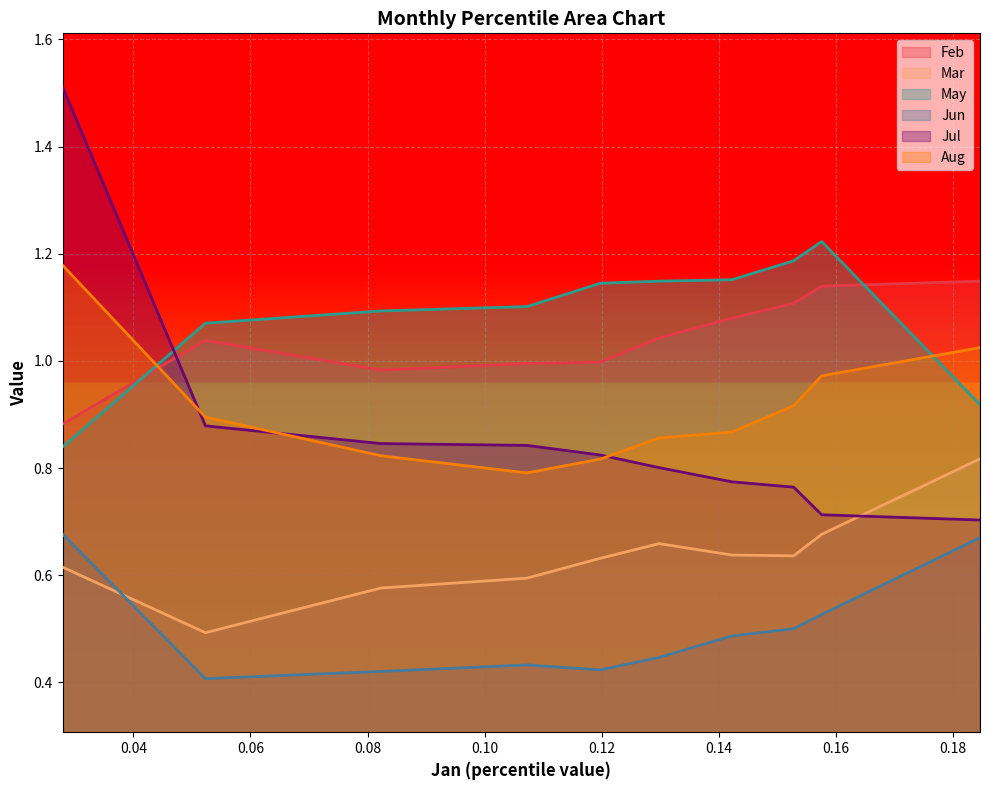

Reading right to left, transcribe all the data shown in this chart.

Feb: 1.1	1.1	1.1	1.1	1.0	1.0	1.0	1.0	1.0	0.9
Mar: 0.8	0.7	0.6	0.6	0.7	0.6	0.6	0.6	0.5	0.6
May: 0.9	1.2	1.2	1.2	1.1	1.1	1.1	1.1	1.1	0.8
Jun: 0.7	0.5	0.5	0.5	0.4	0.4	0.4	0.4	0.4	0.7
Jul: 0.7	0.7	0.8	0.8	0.8	0.8	0.8	0.8	0.9	1.5
Aug: 1.0	1.0	0.9	0.9	0.9	0.8	0.8	0.8	0.9	1.2